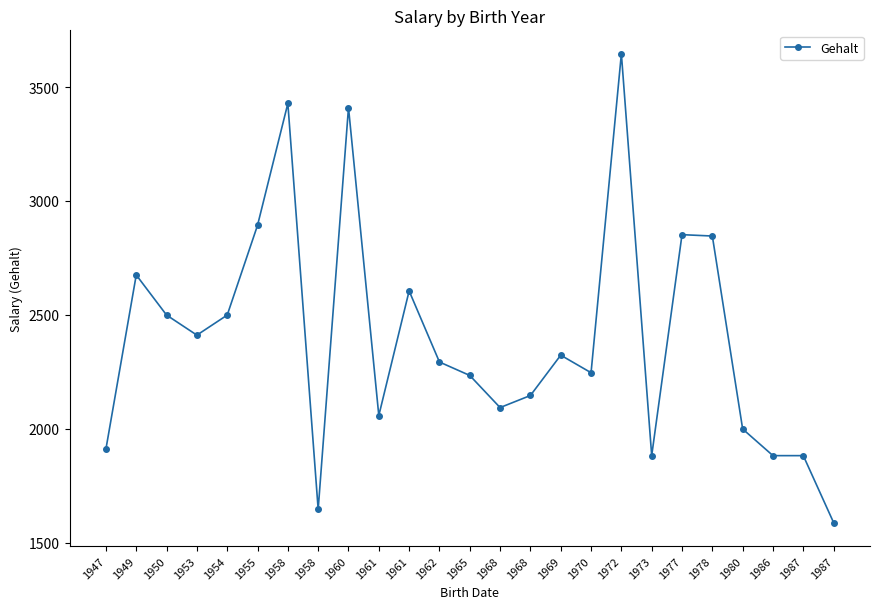

What is the value of the 8th point from the left?

3428